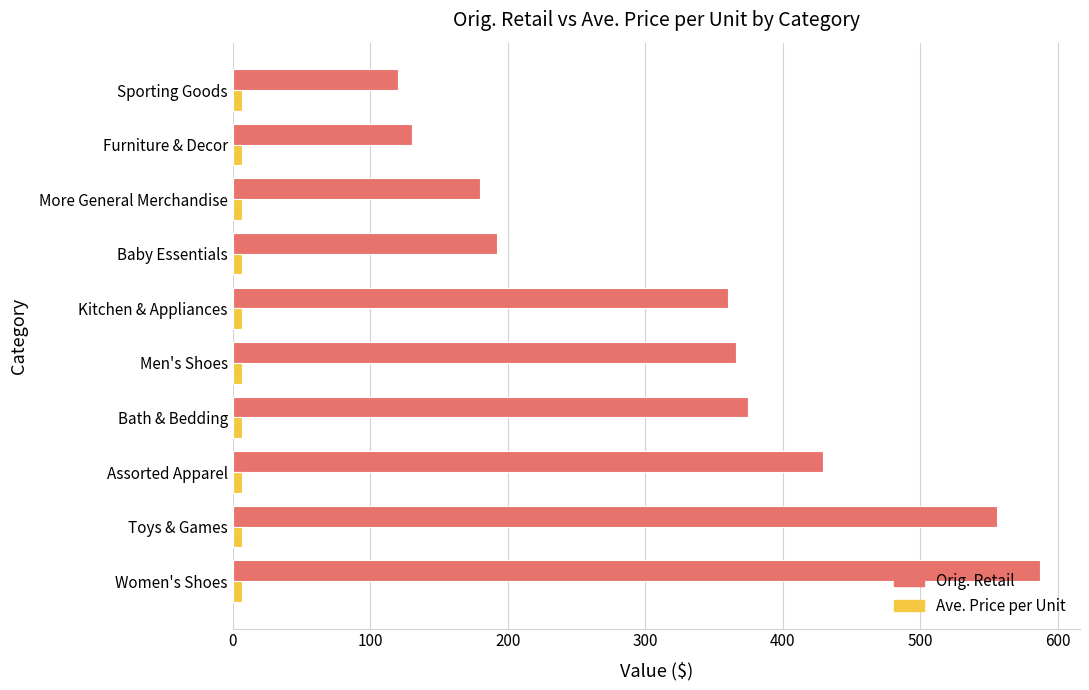

List the labels in order of Orig. Retail value, largest first.

Women's Shoes, Toys & Games, Assorted Apparel, Bath & Bedding, Men's Shoes, Kitchen & Appliances, Baby Essentials, More General Merchandise, Furniture & Decor, Sporting Goods